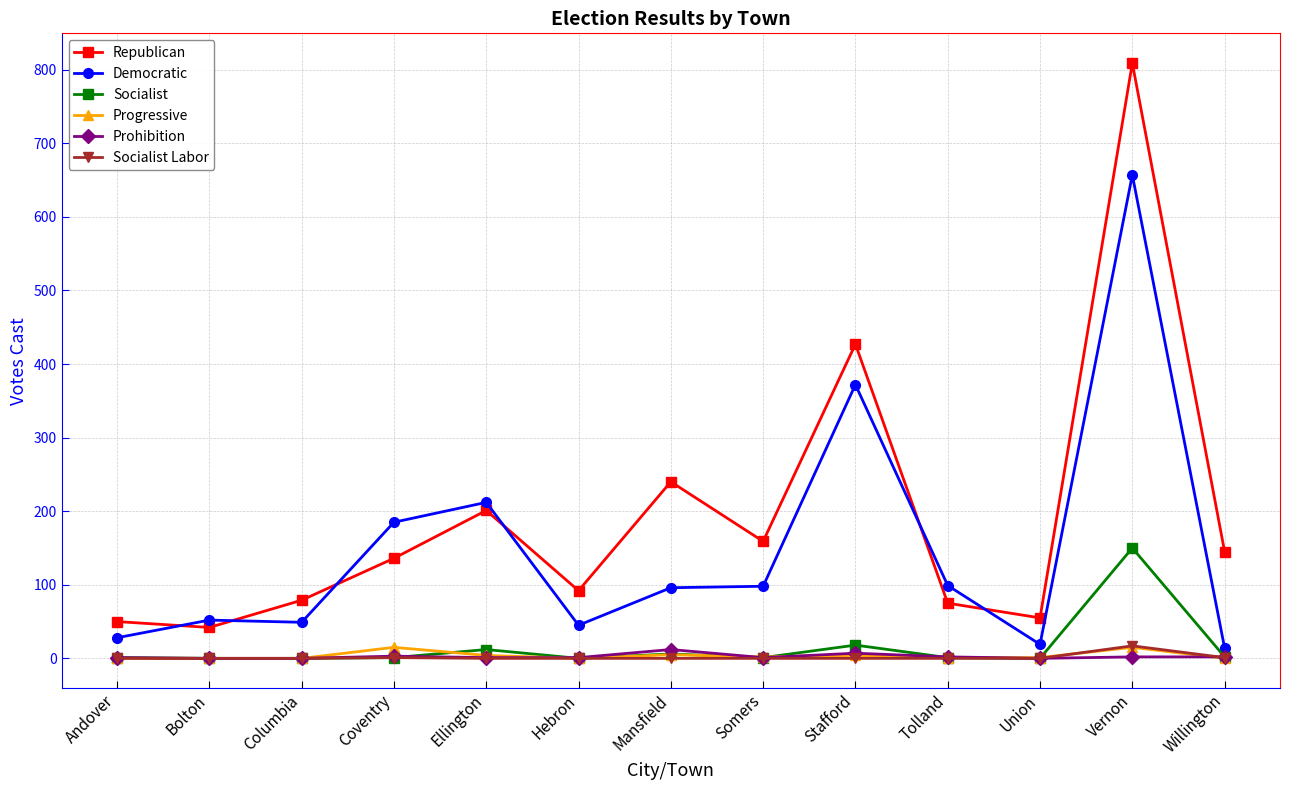

What is the label of the 11th point from the left?

Union